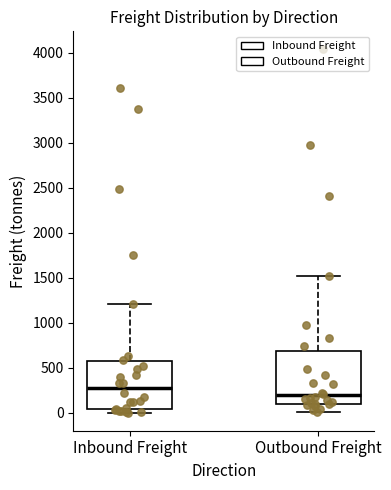

Which box has the lowest median line?

Outbound Freight